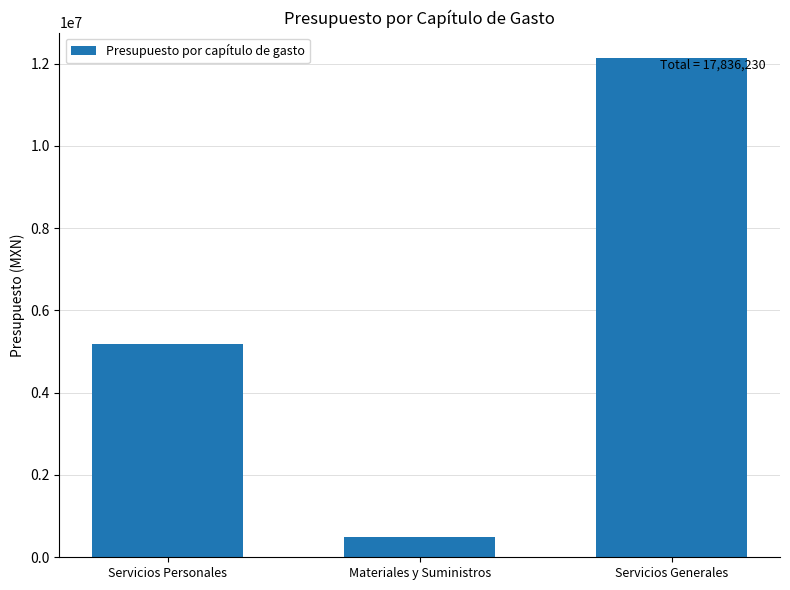

What is the label of the 2nd bar from the right?

Materiales y Suministros